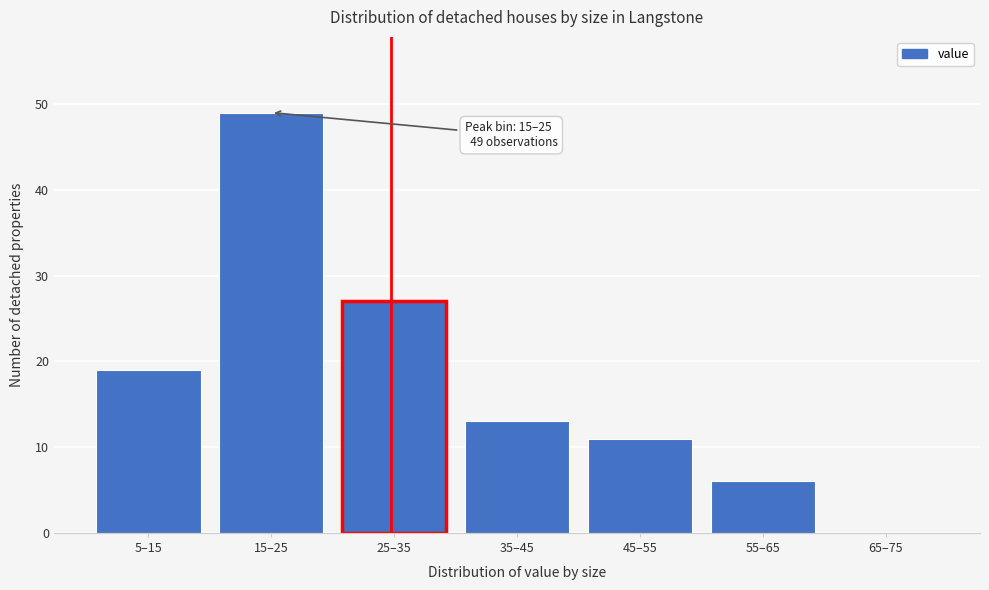

Reading left to right, list all the values displayed in this chart.

5–15=19	15–25=49	25–35=27	35–45=13	45–55=11	55–65=6	65–75=0